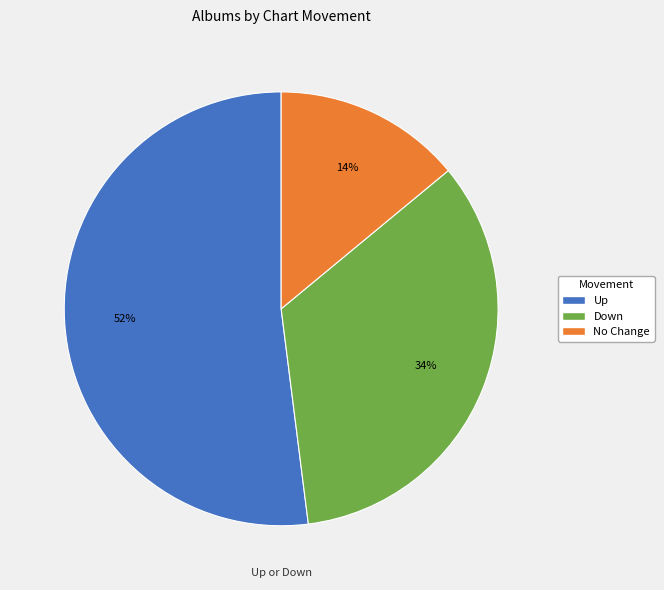

How many slices are in this pie chart?

3